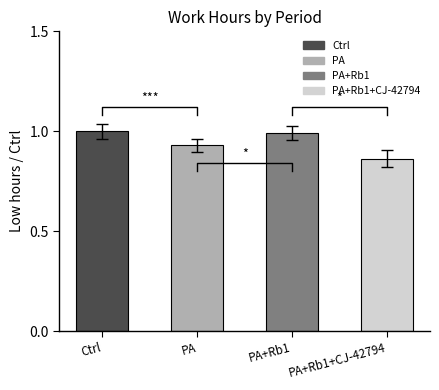

What is the greatest value displayed?

1.0